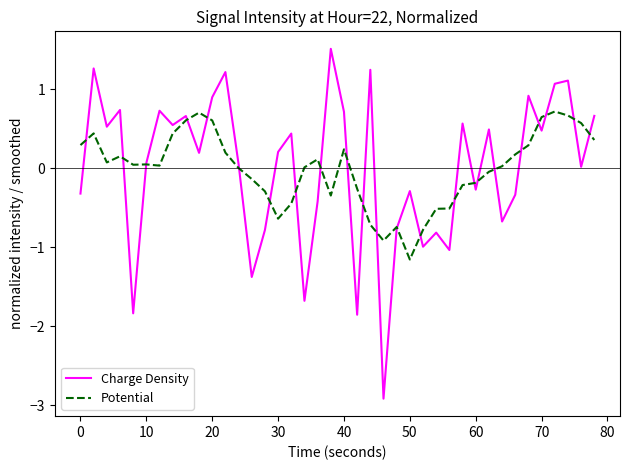

What are all the series names shown in the legend?

Charge Density, Potential